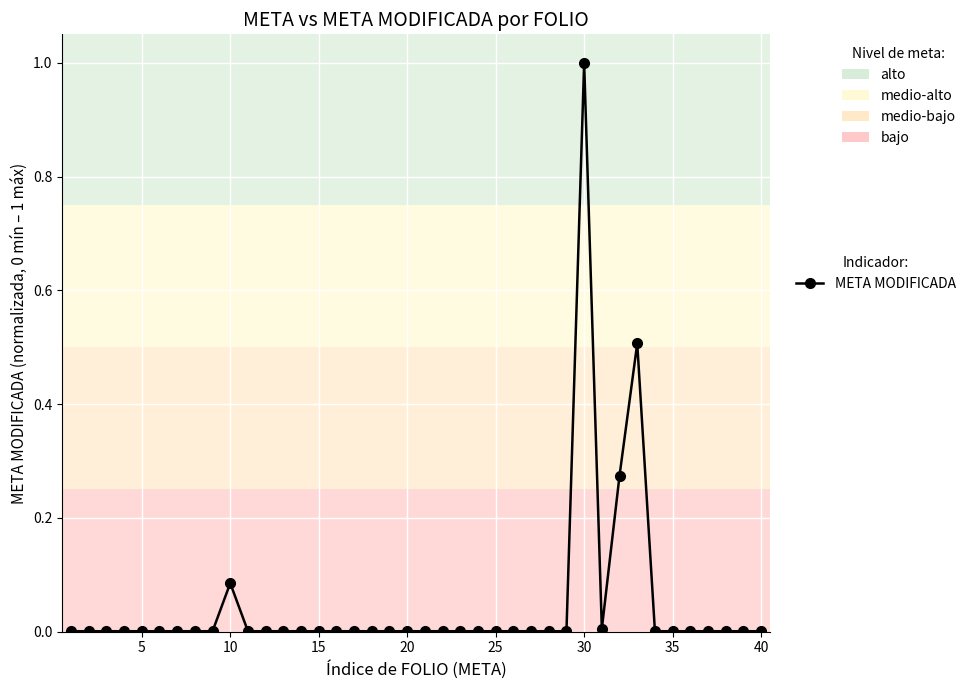

True or false: the data has more than 1 interior local peaks.

True